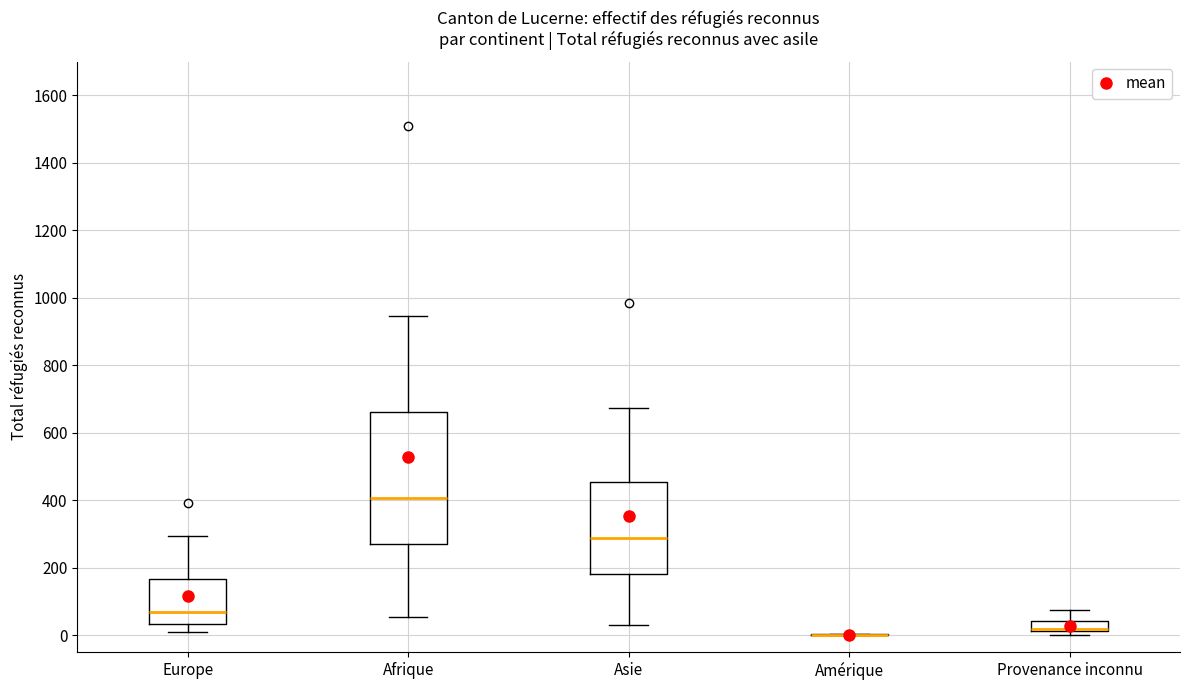

Reading left to right, read every box against the y-axis: the position of its median line, the range the box covers, and the ends of its whiskers. The values are not printed on the chart, so give them approximately, as read against the axis.

Europe: median 60, box 40 to 160, whiskers 0 to 300
Afrique: median 400, box 280 to 660, whiskers 60 to 940
Asie: median 280, box 180 to 460, whiskers 40 to 680
Amérique: box collapsed to a line at 0, whiskers 0 to 0
Provenance inconnu: median 20 (just above the box's lower edge), box 20 to 40, whiskers 0 to 80